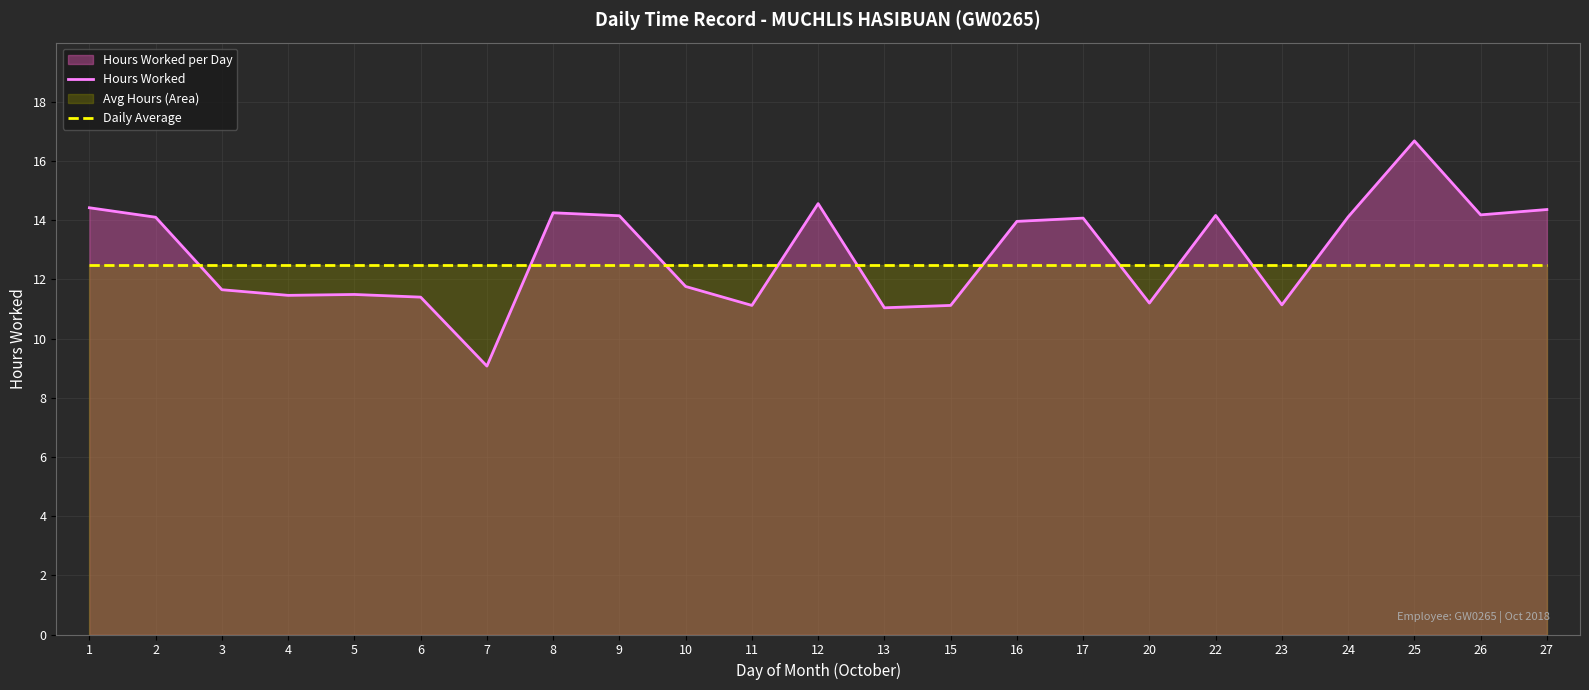

Is the value of Hours Worked at 4 greater than the value of Daily Average at 26?

No